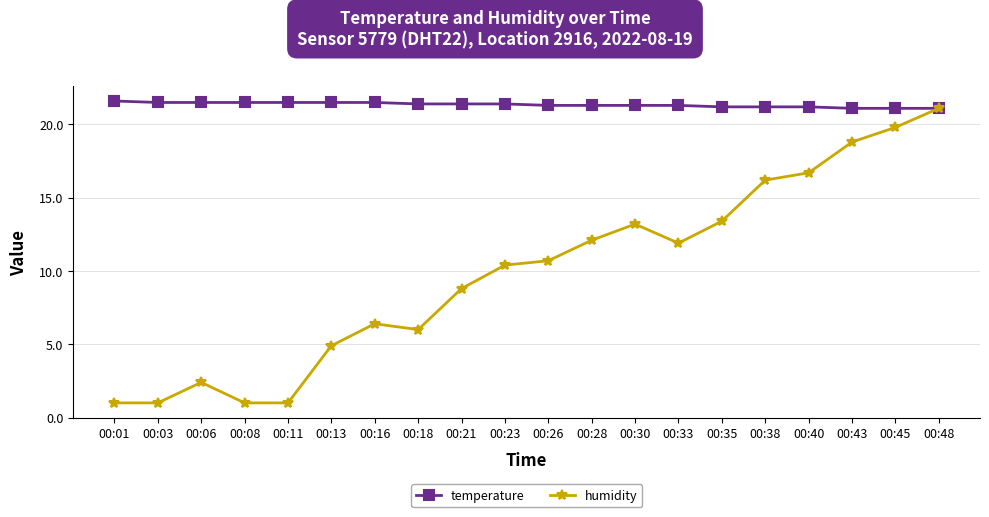

What is the spread (max minus min) of values at 00:43?

2.3